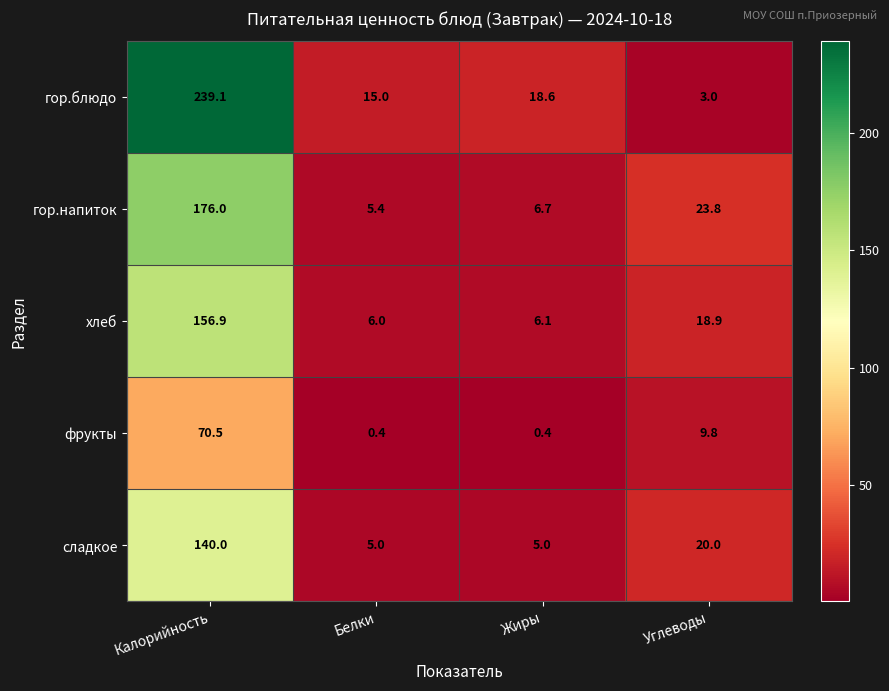

Rank the series by their maximum value, from lowest to highest.

фрукты, сладкое, хлеб, гор.напиток, гор.блюдо